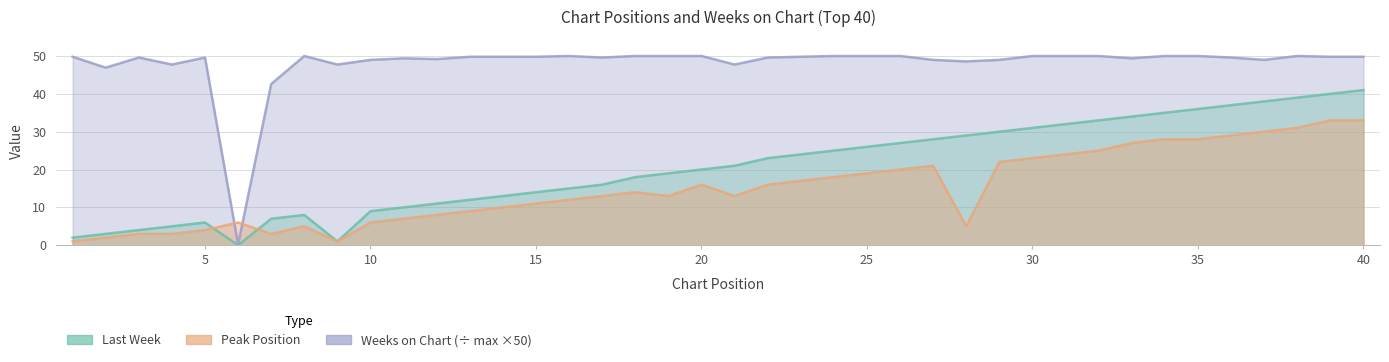

True or false: Last Week and Weeks on Chart intersect in this chart.

False